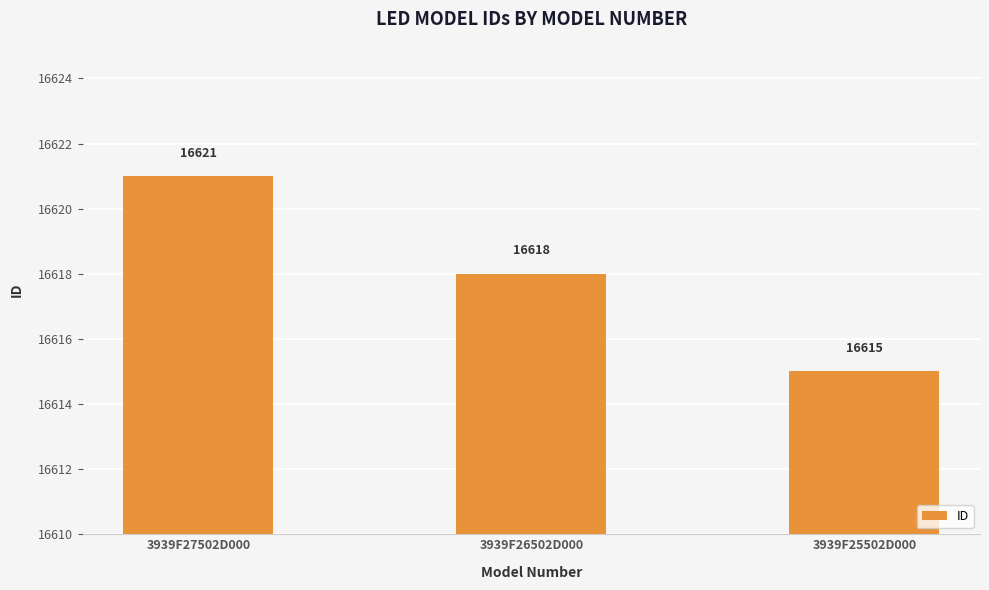

How many bars are there in total?

3